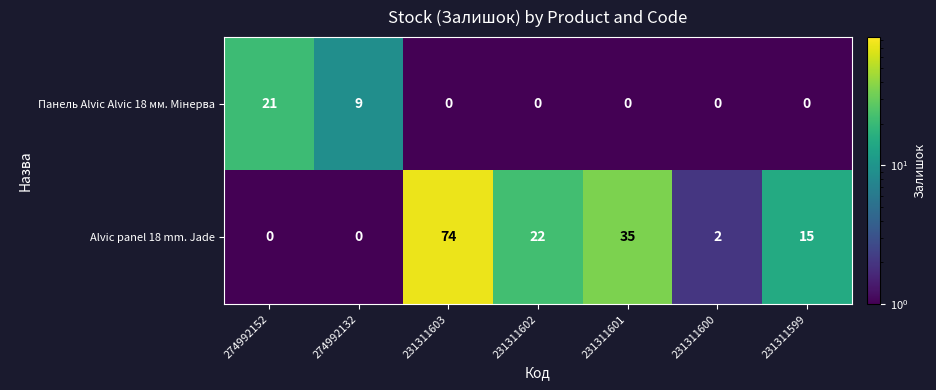

How many categories are shown in the chart?

7